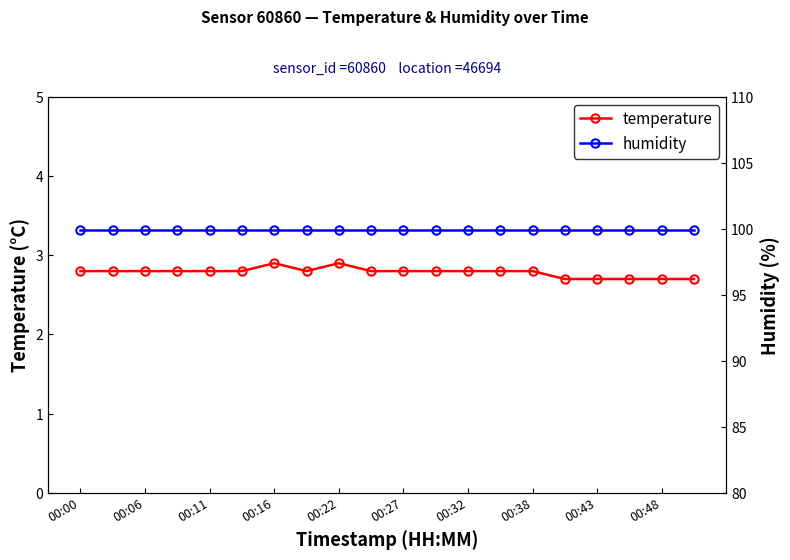

Is it true that temperature equals 3.6 at 00:11?

False